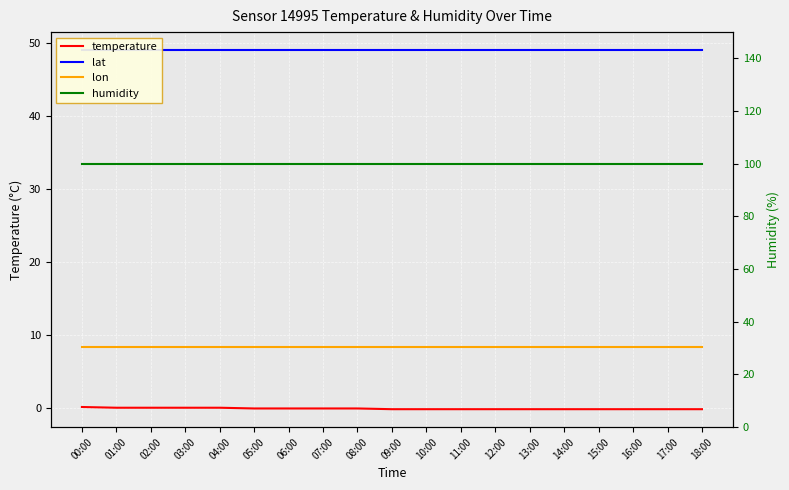

The lat series shows 66.2 at 06:00. True or false?

False